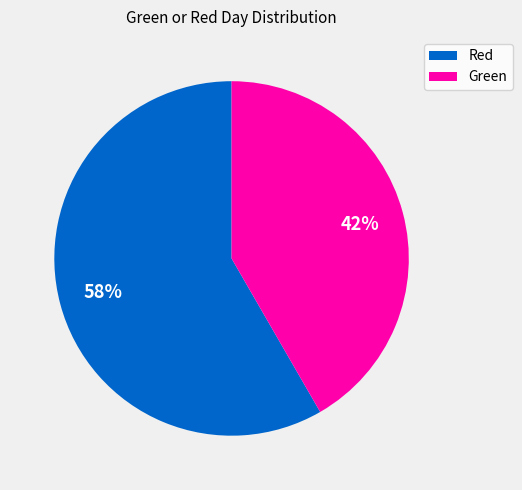

Which slice represents more than half of the pie?

Red